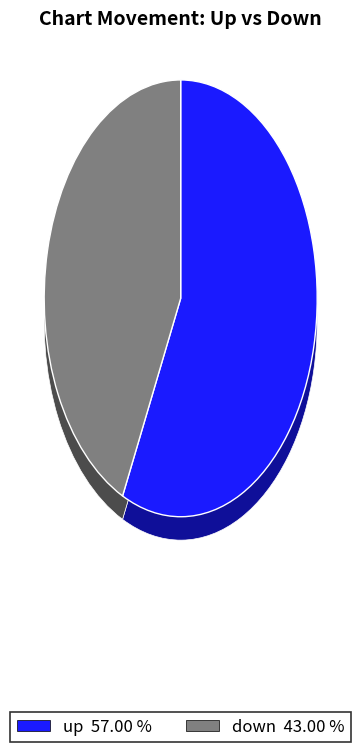

Which category accounts for the majority?

up